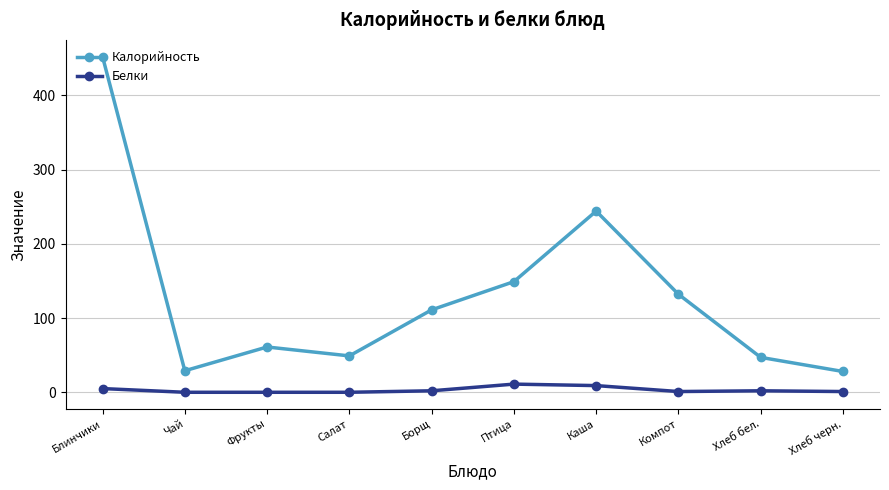

What is the difference between the highest and lowest values at Салат?

49